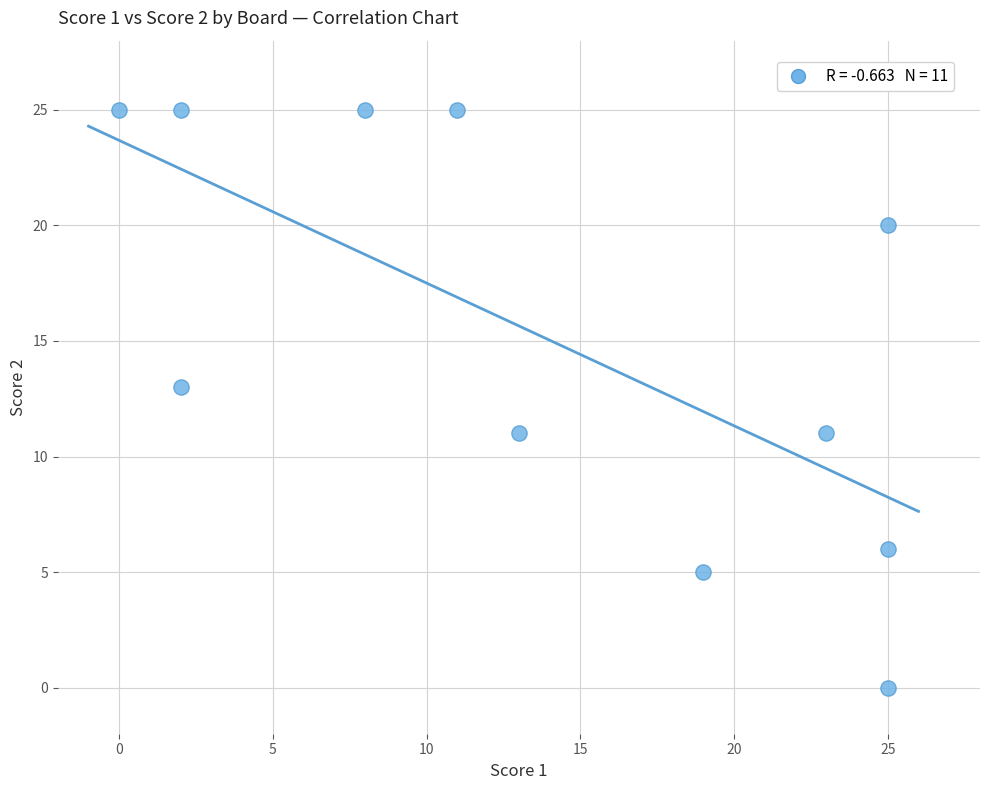

What is the range of Y values (max minus min)?

25